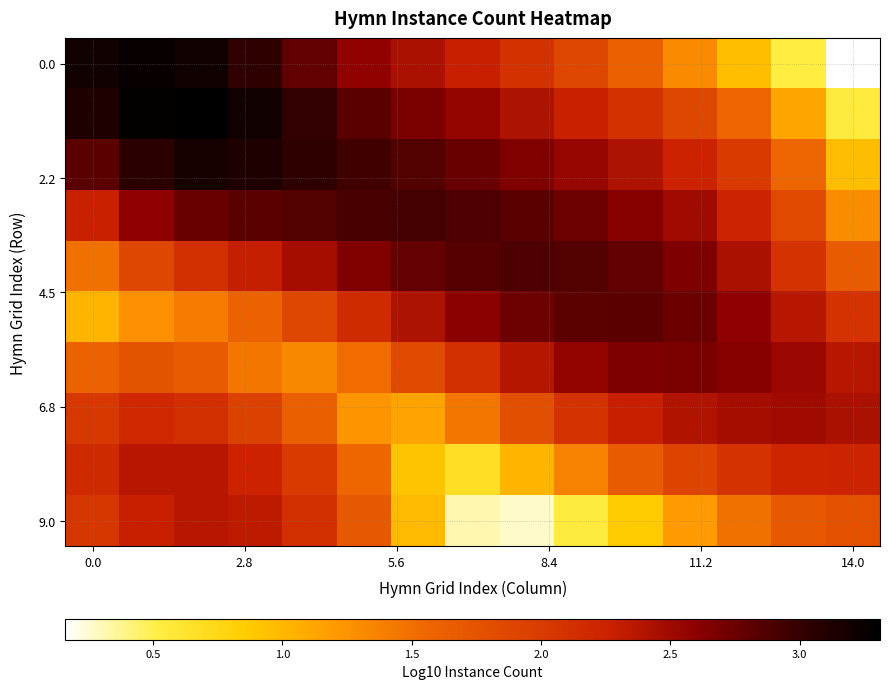

At how many categories does at least one series exceed 2?

15